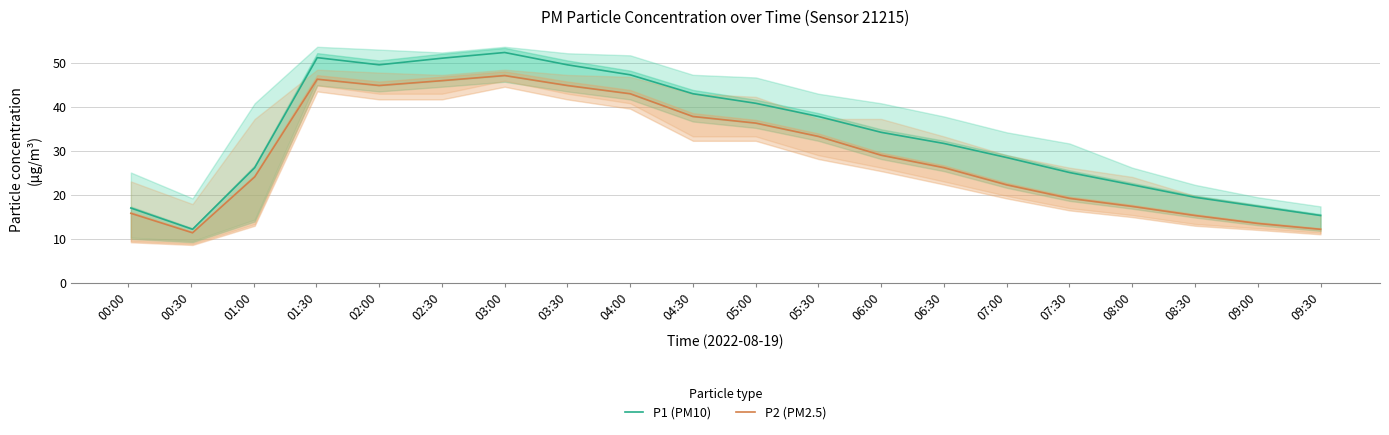

At how many categories does at least one series exceed 48?

5